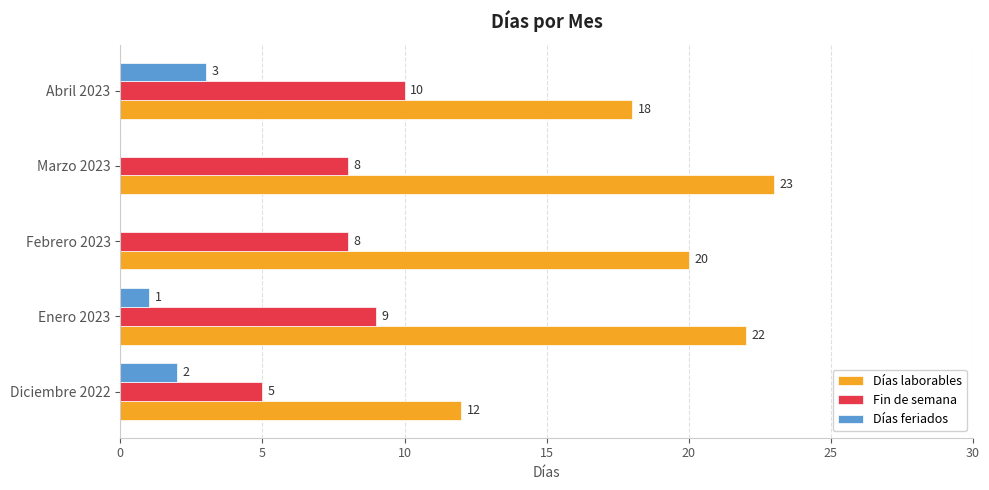

What is the sum of the Días laborables values at Marzo 2023 and Abril 2023?

41